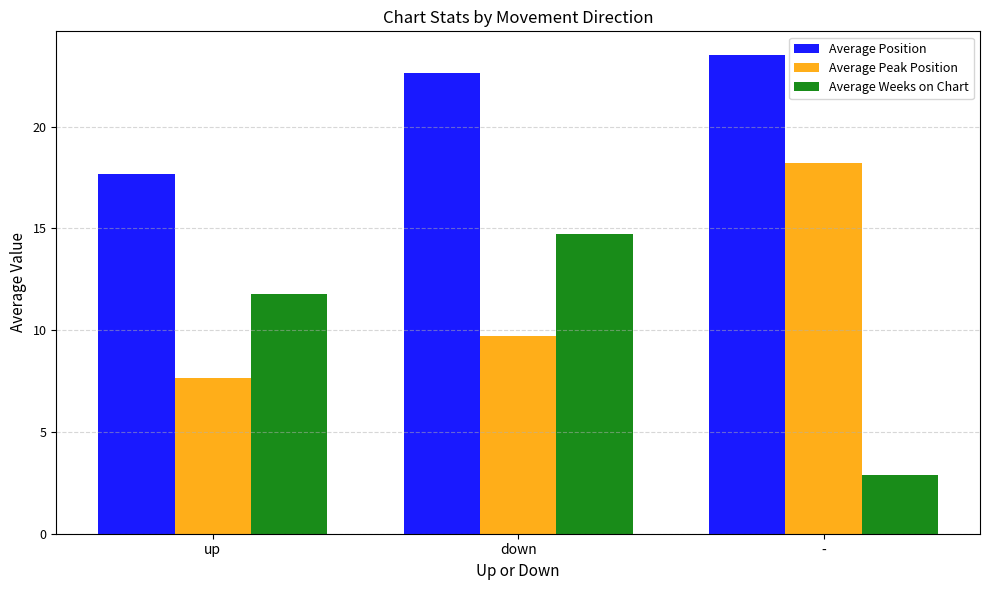

Which series changed the most between up and -?

Average Peak Position